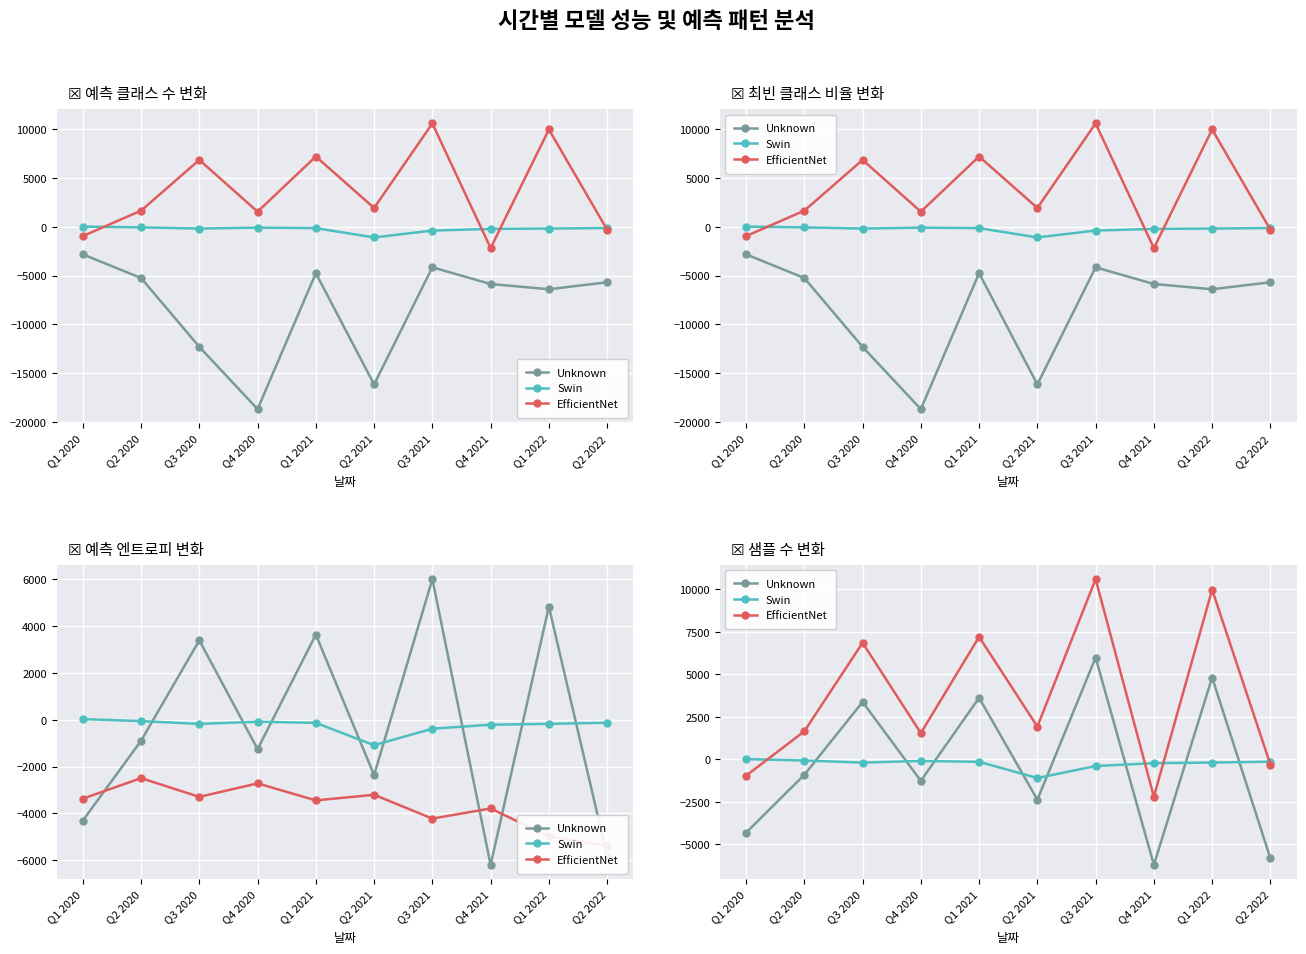

True or false: EfficientNet has more than 2 points higher than both neighbors.

True